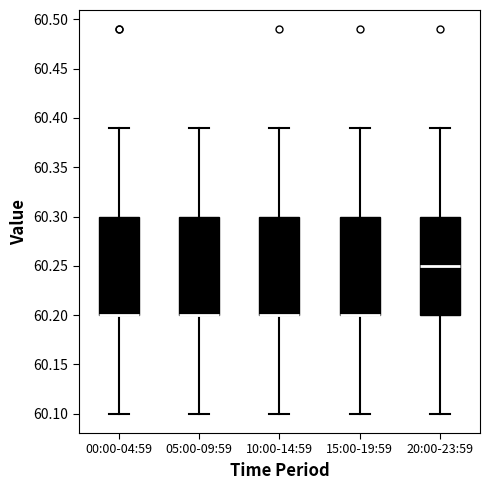

Reading left to right, read every box against the y-axis: the position of its median line, the range the box covers, and the ends of its whiskers. The values are not printed on the chart, so give them approximately, as read against the axis.

00:00-04:59: median 60.20 (drawn on the box's lower edge), box 60.20 to 60.30, whiskers 60.10 to 60.39
05:00-09:59: median 60.20 (drawn on the box's lower edge), box 60.20 to 60.30, whiskers 60.10 to 60.39
10:00-14:59: median 60.20 (drawn on the box's lower edge), box 60.20 to 60.30, whiskers 60.10 to 60.39
15:00-19:59: median 60.20 (drawn on the box's lower edge), box 60.20 to 60.30, whiskers 60.10 to 60.39
20:00-23:59: median 60.25, box 60.20 to 60.30, whiskers 60.10 to 60.39